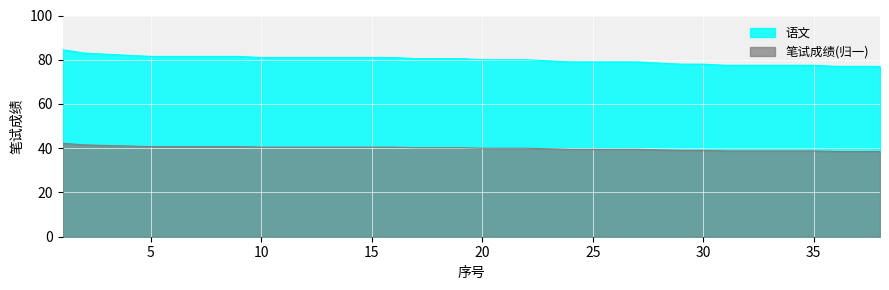

What are all the series names shown in the legend?

语文, 笔试成绩(归一)